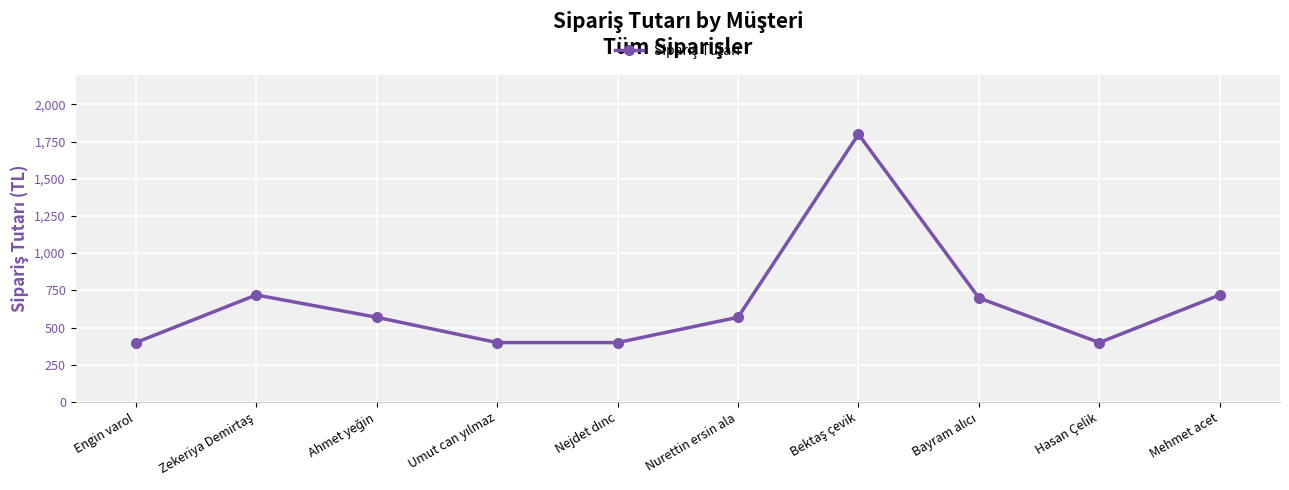

What is the maximum value shown in the chart?

1799